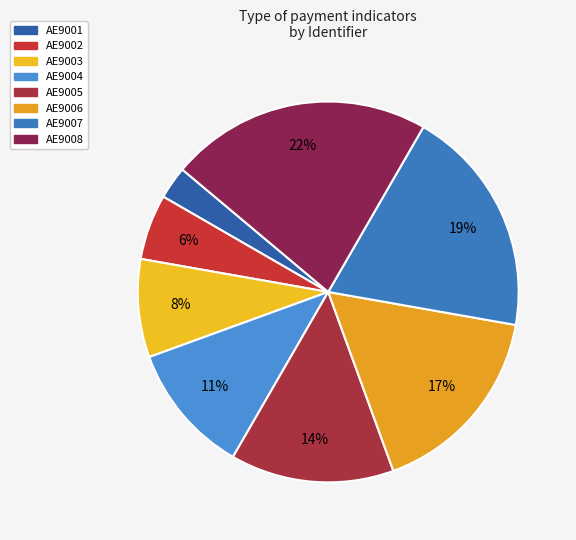

What percentage is NOT represented by AE9001?

97.2%